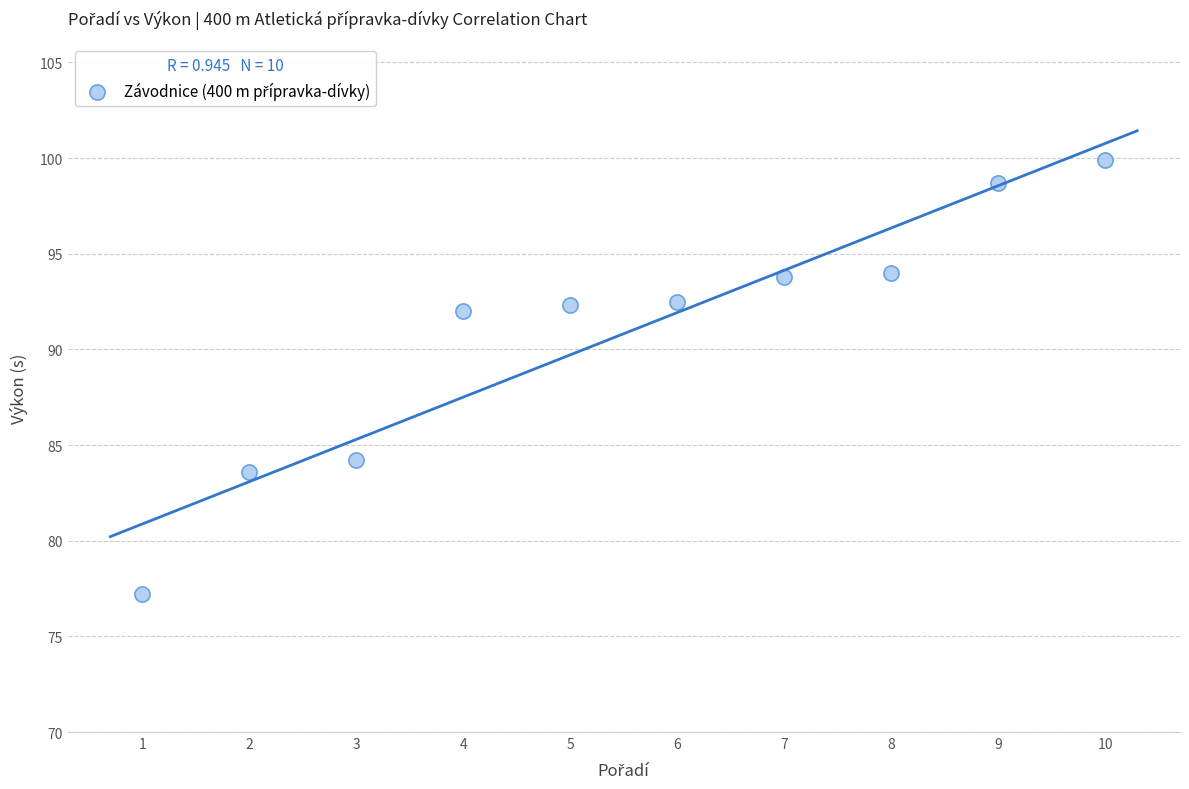

What is the average X value?

5.5